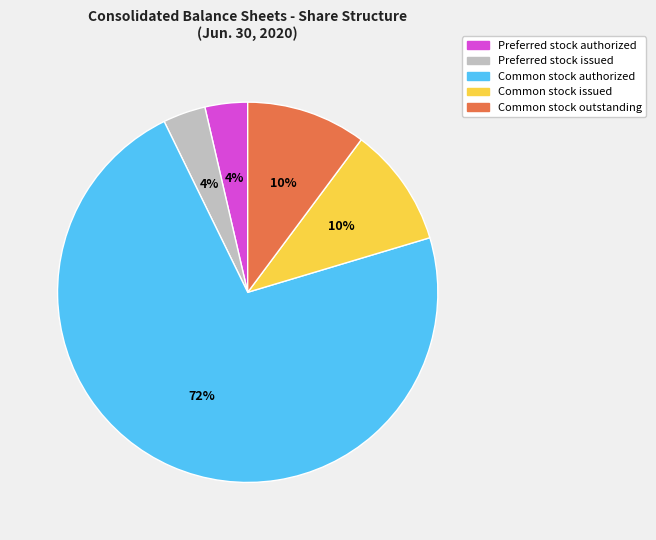

To the nearest percent, what is the average slice percentage?

20%